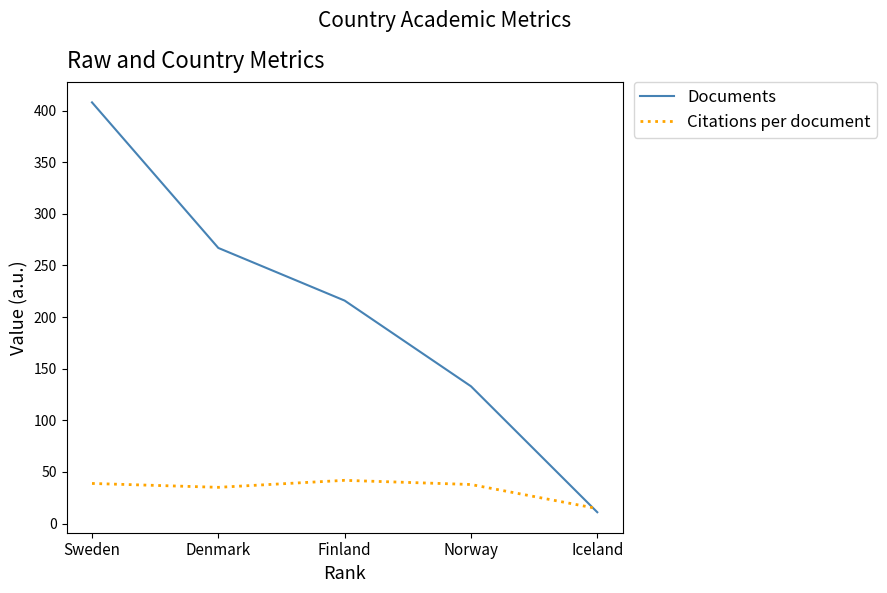

At Sweden, list the series in order from smallest to largest.

Citations per document, Documents